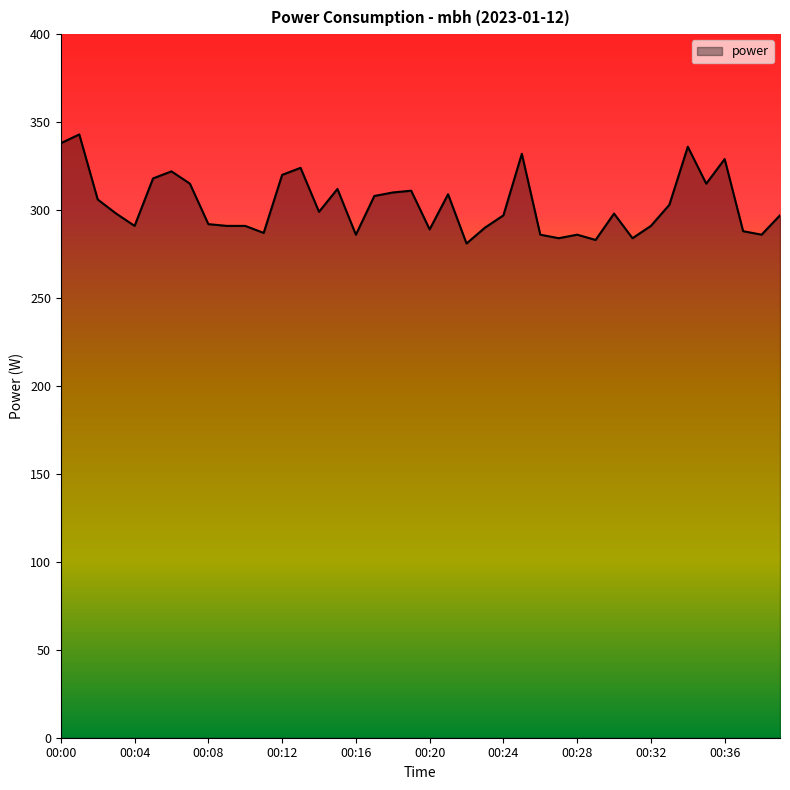

What is the difference between the maximum and minimum values?

62